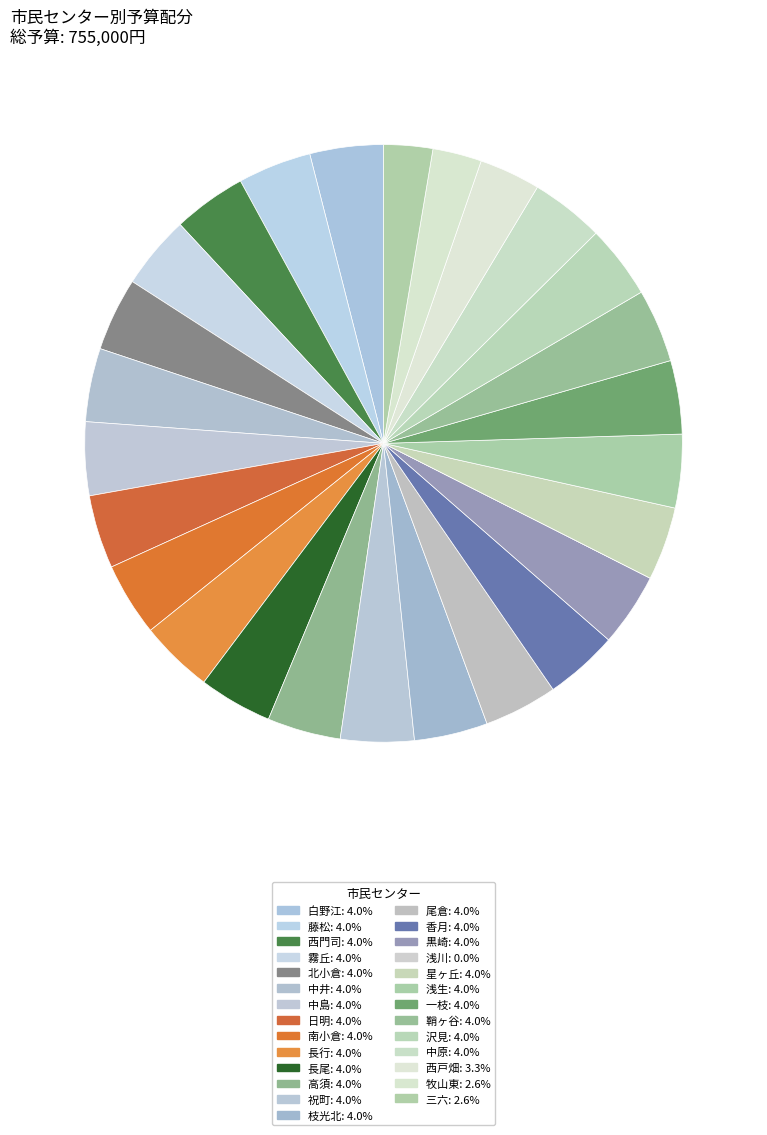

Does 中原 represent more than half of the total?

No